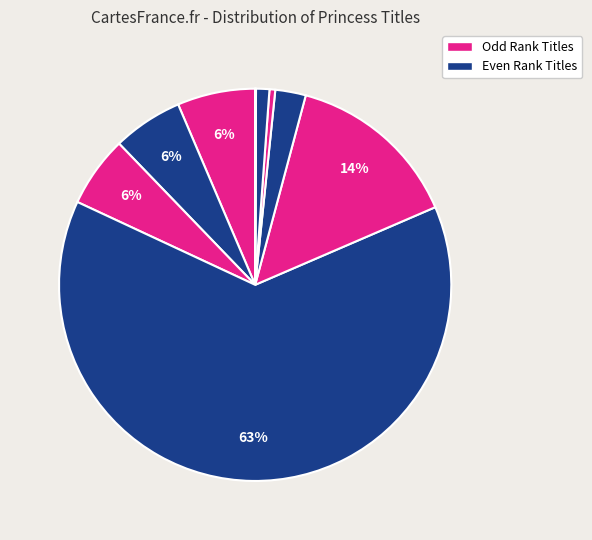

What is the smallest slice in the pie chart?

Proud Taste for Scarlet and Miniver